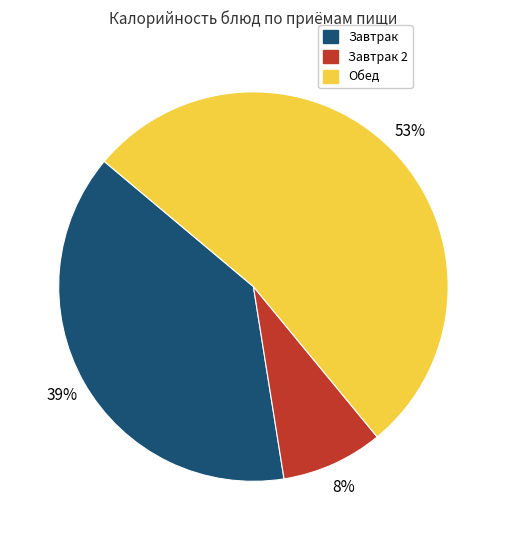

To the nearest percent, what is the average slice percentage?

33%